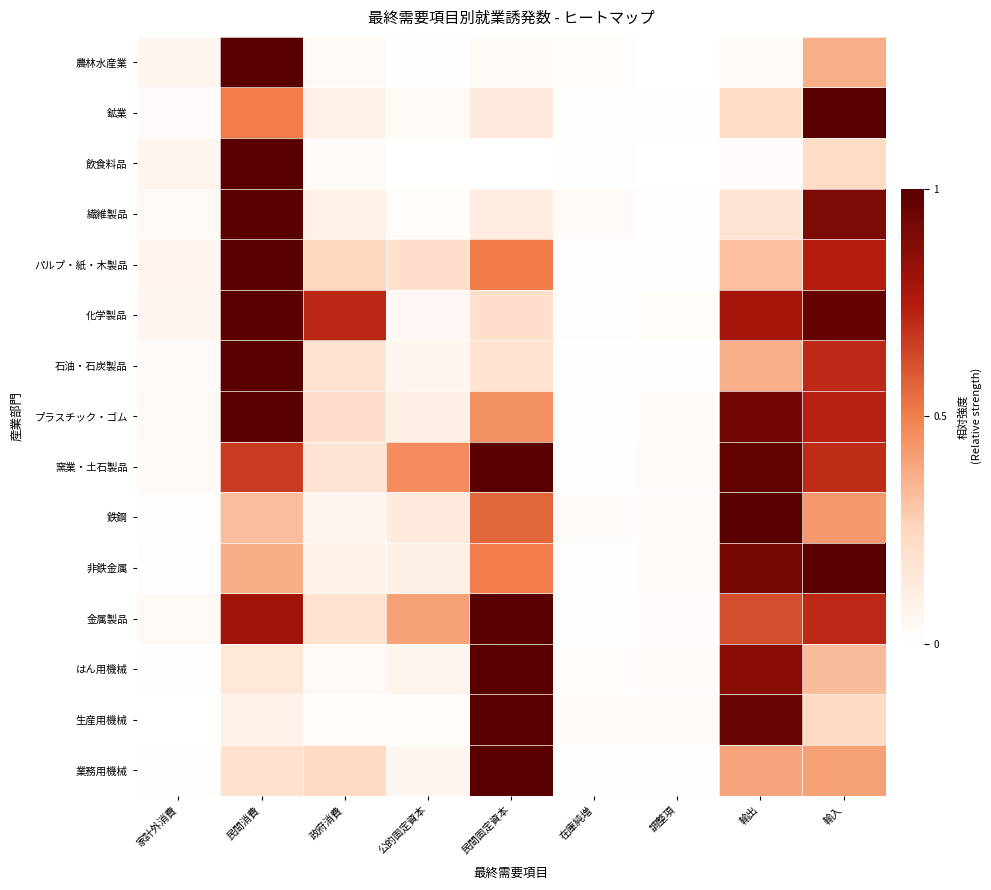

Which series changed the most between 民間消費 and 輸入?

飲食料品